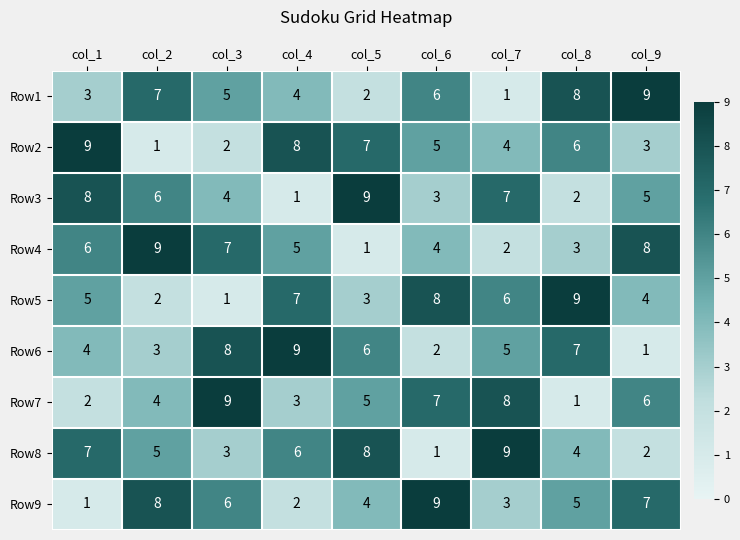

At how many categories does at least one series exceed 4?

9